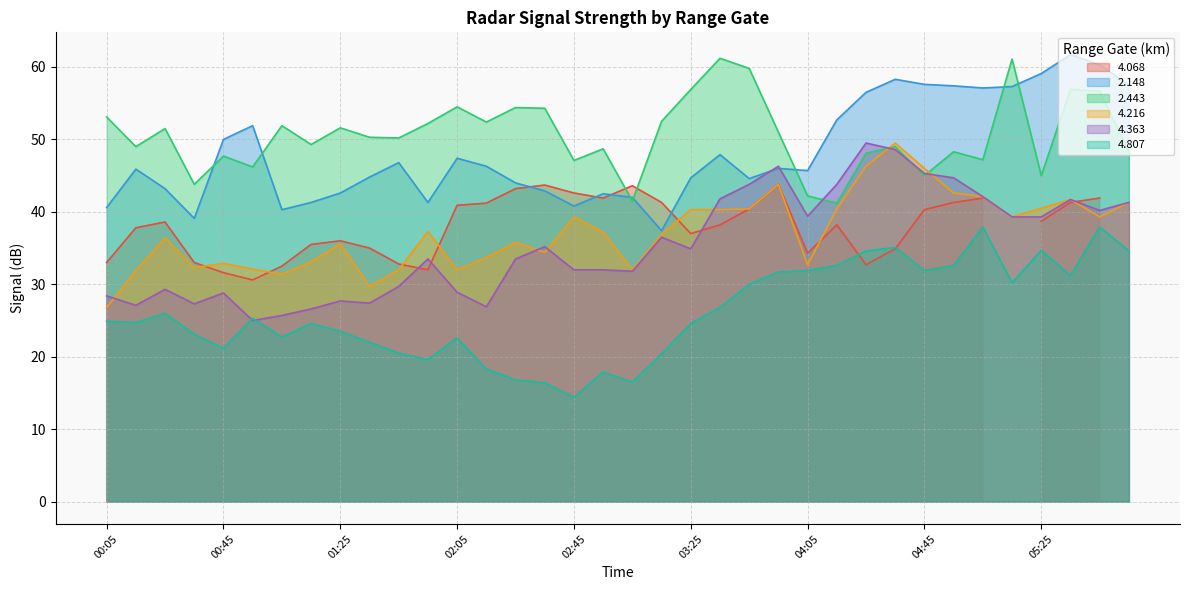

Which category has the lowest value in the 4.363 series?

00:55